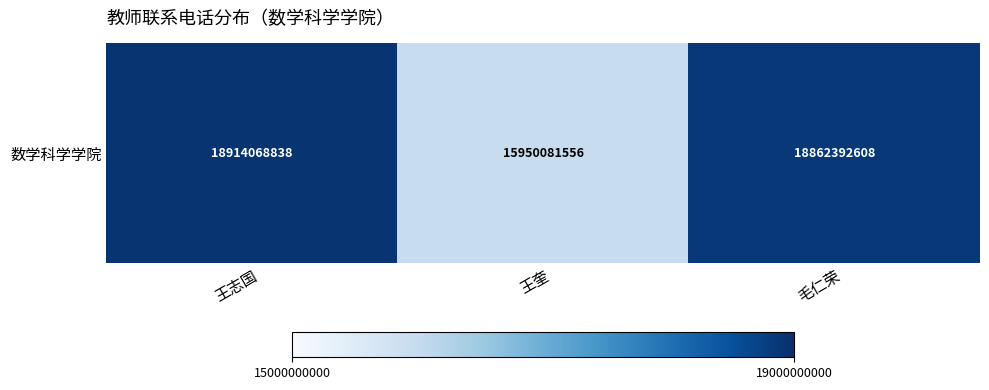

What is the maximum value shown in the chart?

18914068838